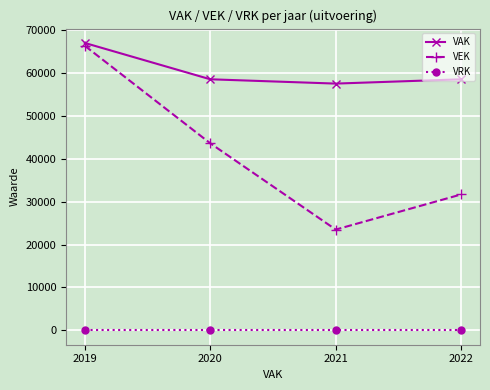

True or false: VAK and VRK intersect in this chart.

False